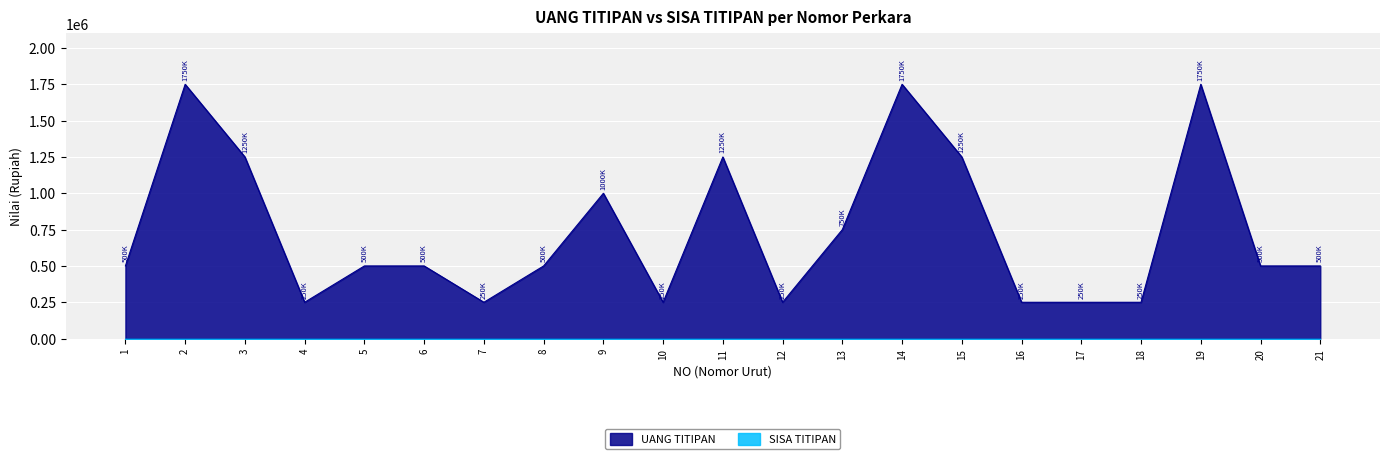

What is the difference between the maximum and minimum values?

1500000